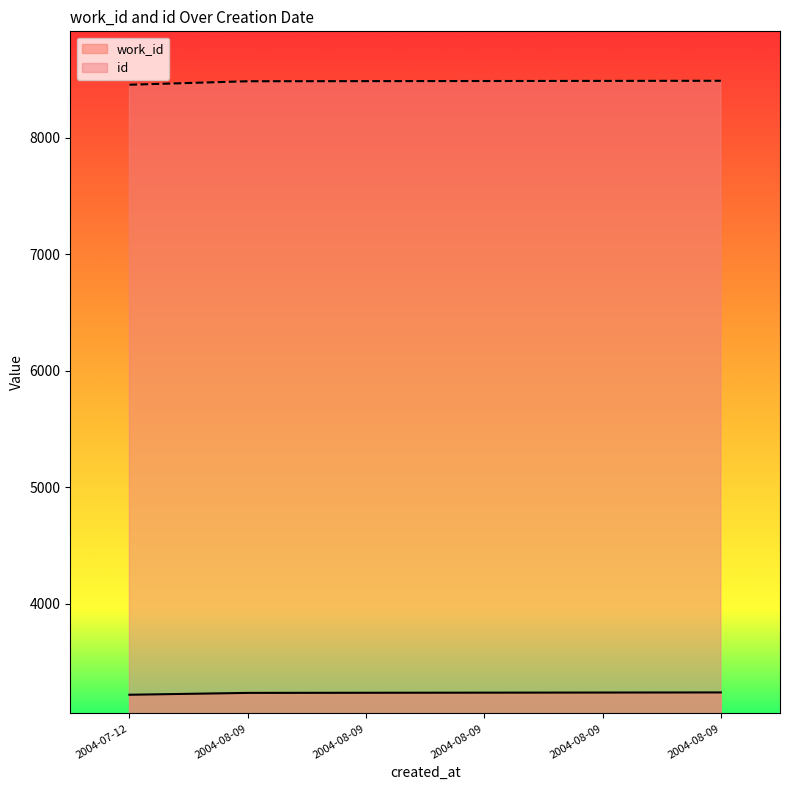

The work_id series shows 4347 at 2004-08-09. True or false?

False